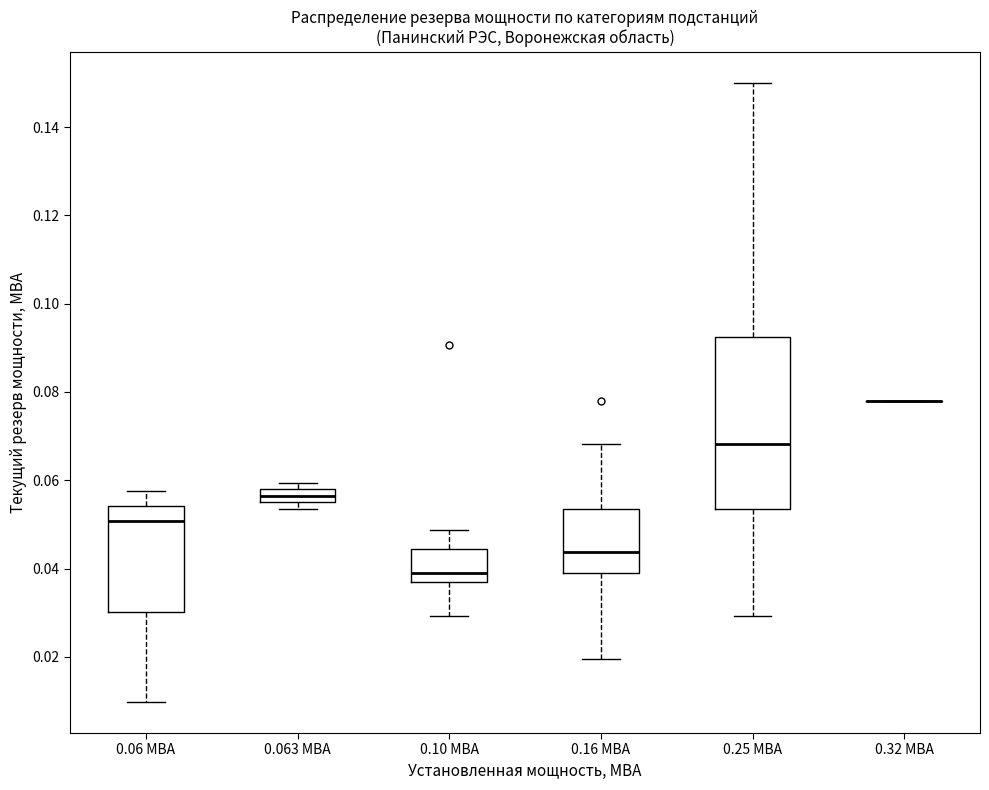

Which box is the tallest, from its lower edge to its upper edge?

0.25 МВА